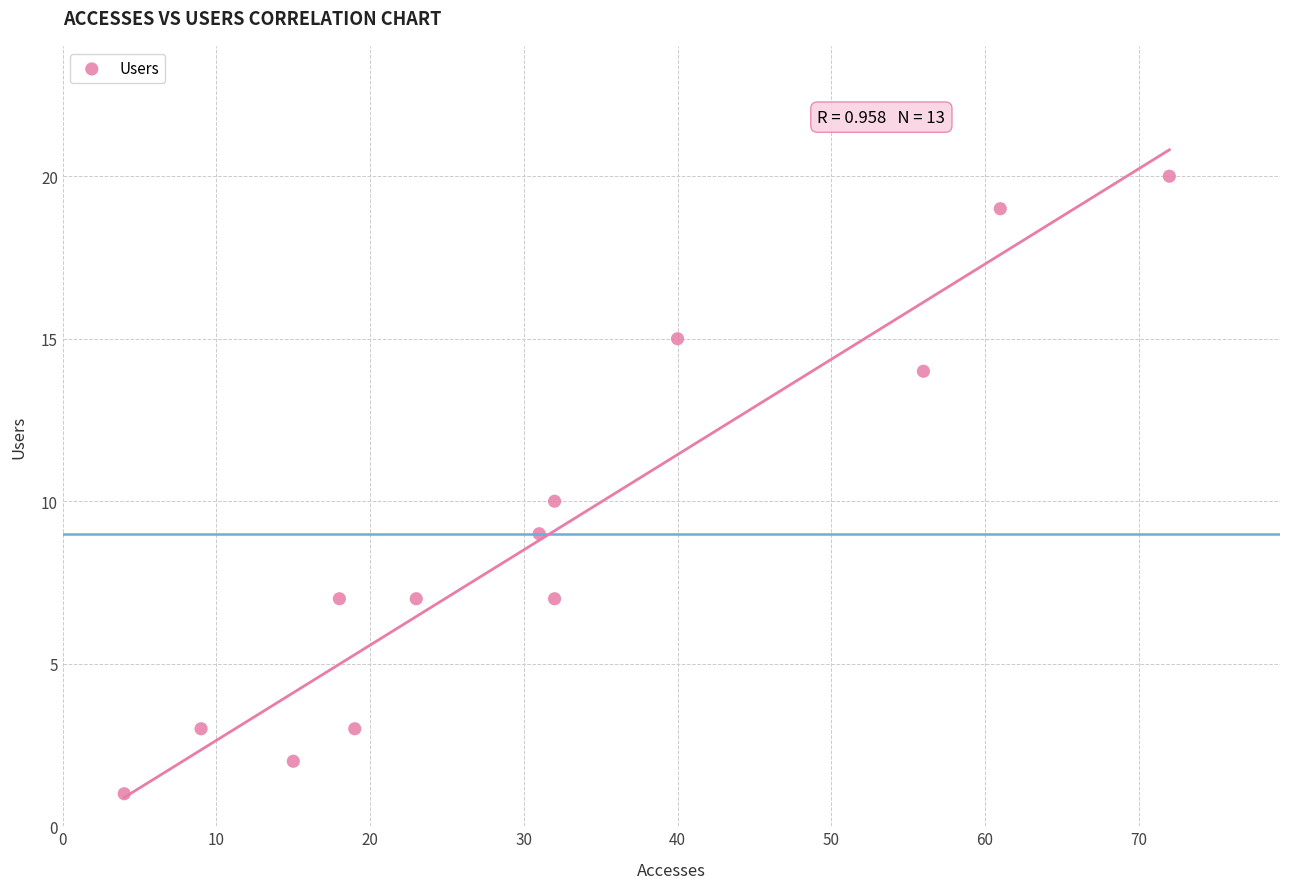

What is the range of X values (max minus min)?

68